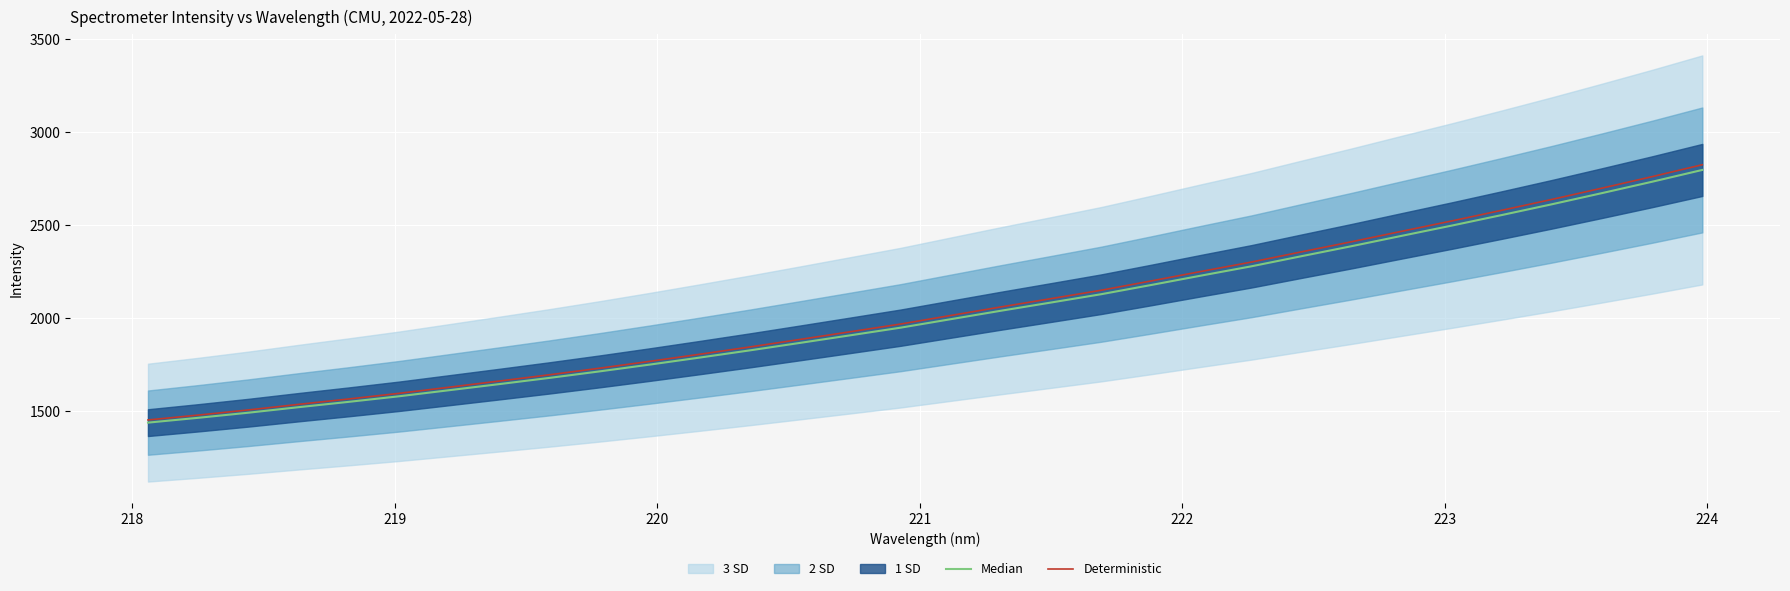

Is the value of Deterministic at 225 greater than the value of Median at 217?

Yes